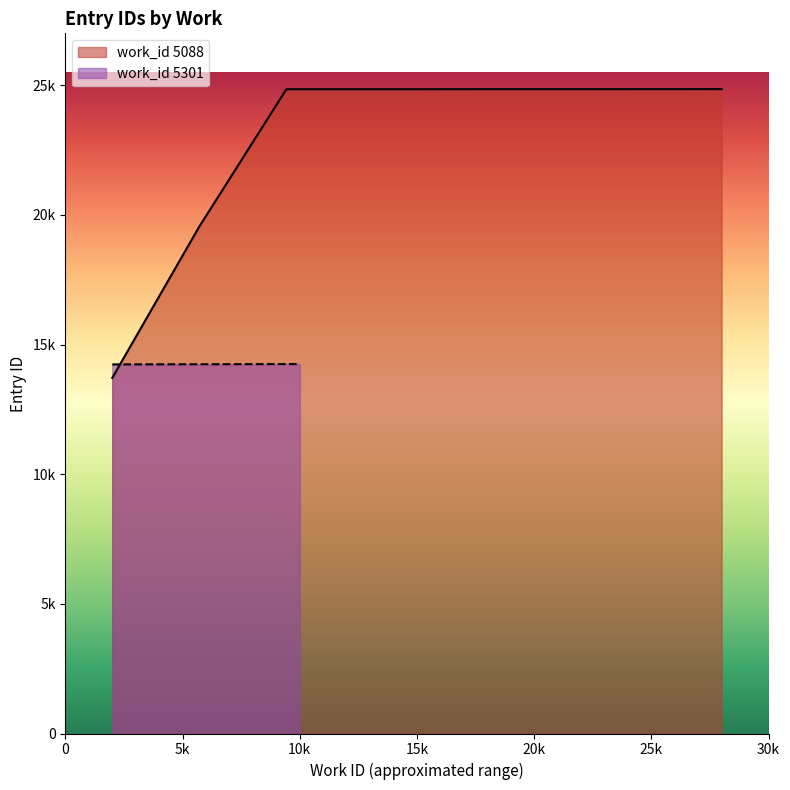

What is the difference between the second highest and minimum values?

11132